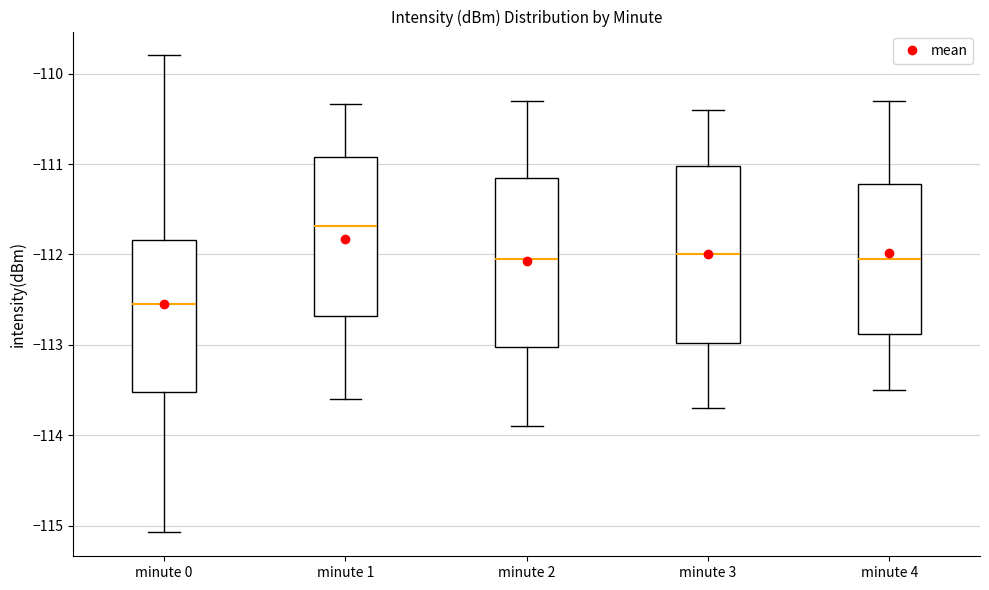

Which box has the highest median line?

minute 1